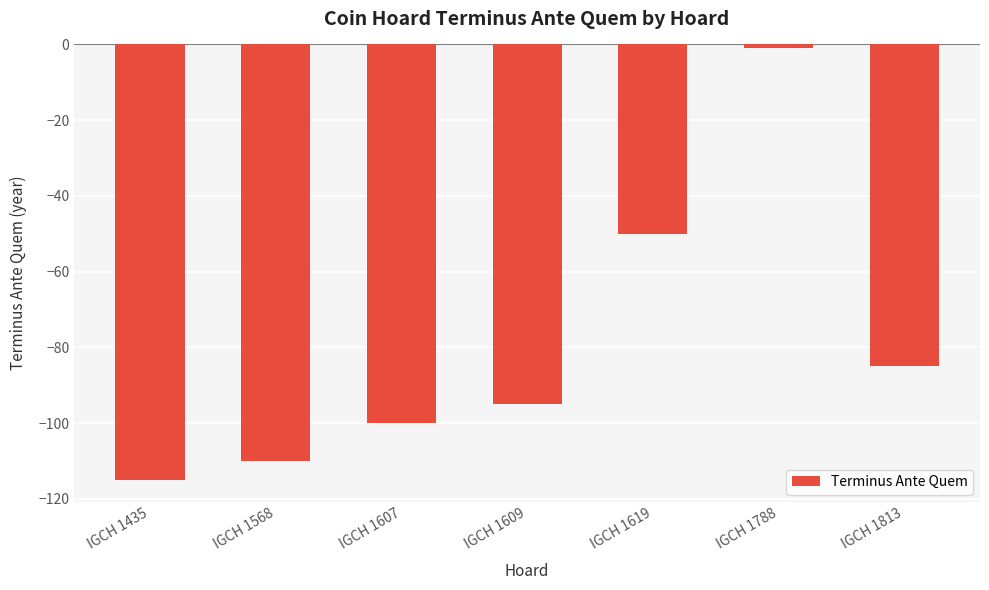

What is the difference between the values at IGCH 1435 and IGCH 1619?

65